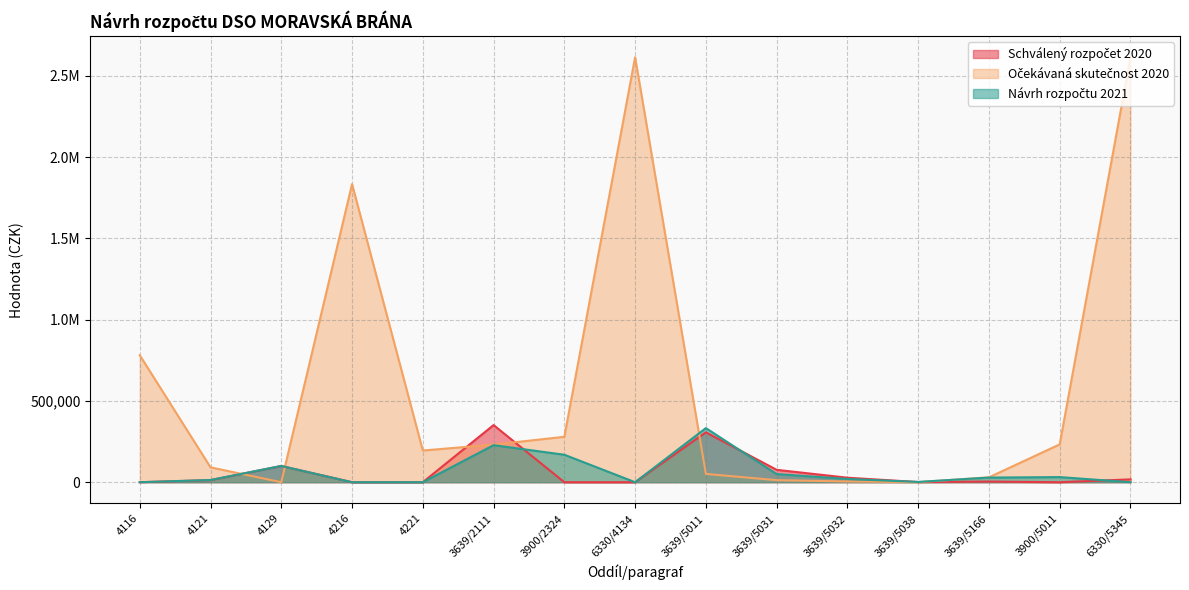

Does the chart display data point markers on the line(s)?

No